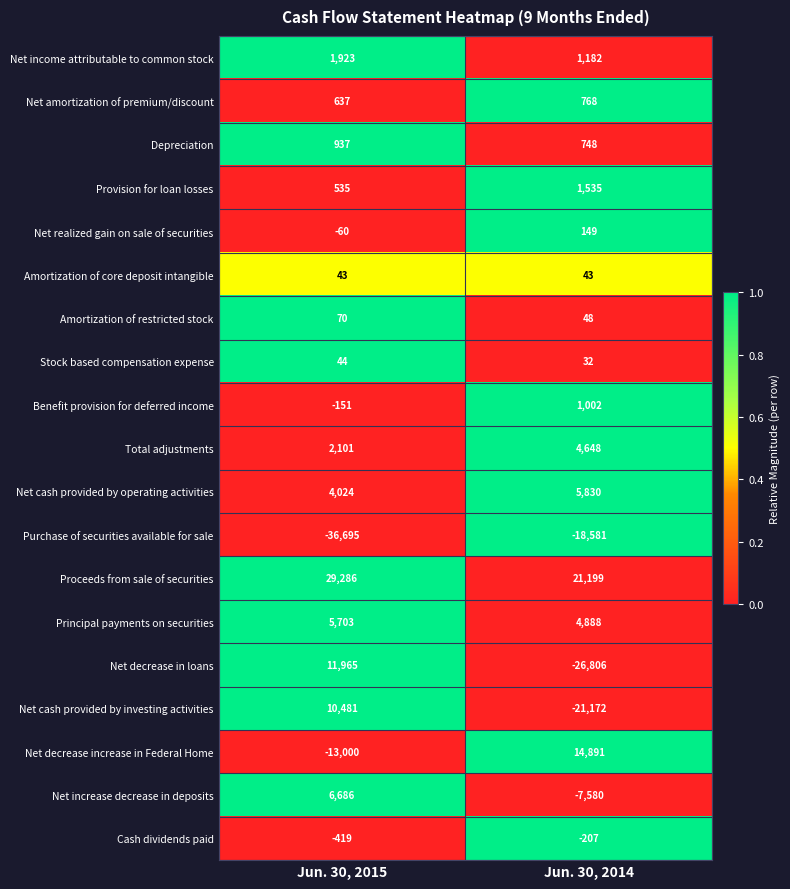

Which series has the largest total across all categories?

Proceeds from sale of securities